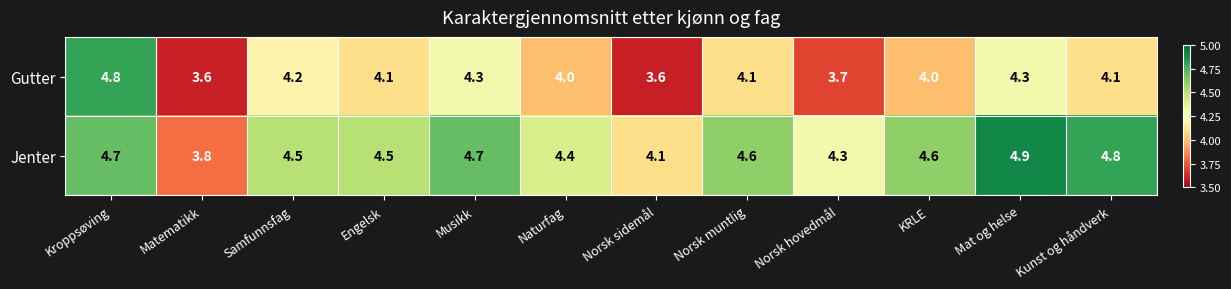

What is the minimum value shown in the chart?

3.6